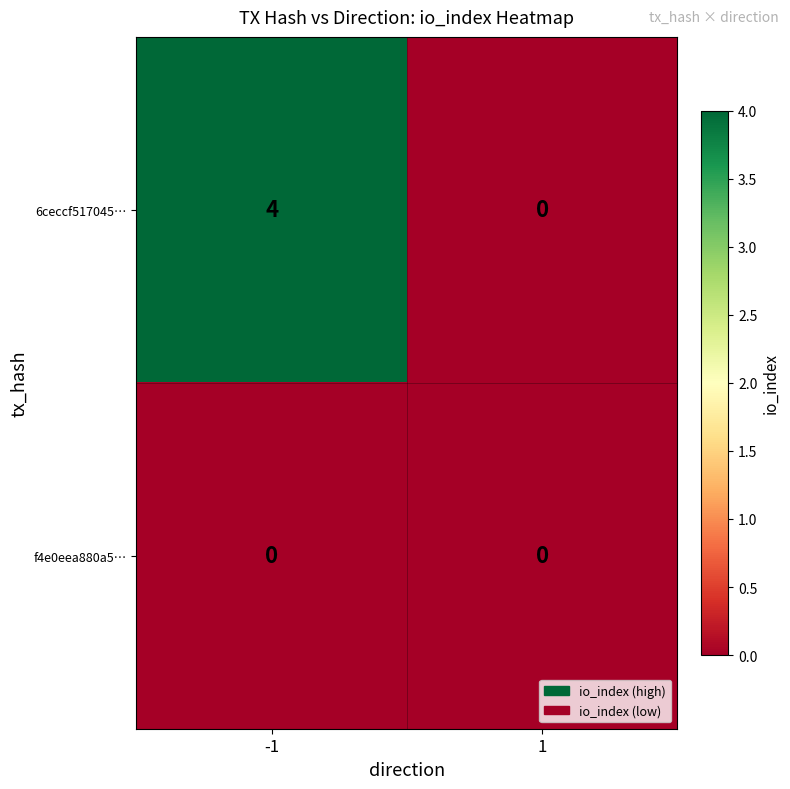

At which category does the chart reach its peak across all series?

-1